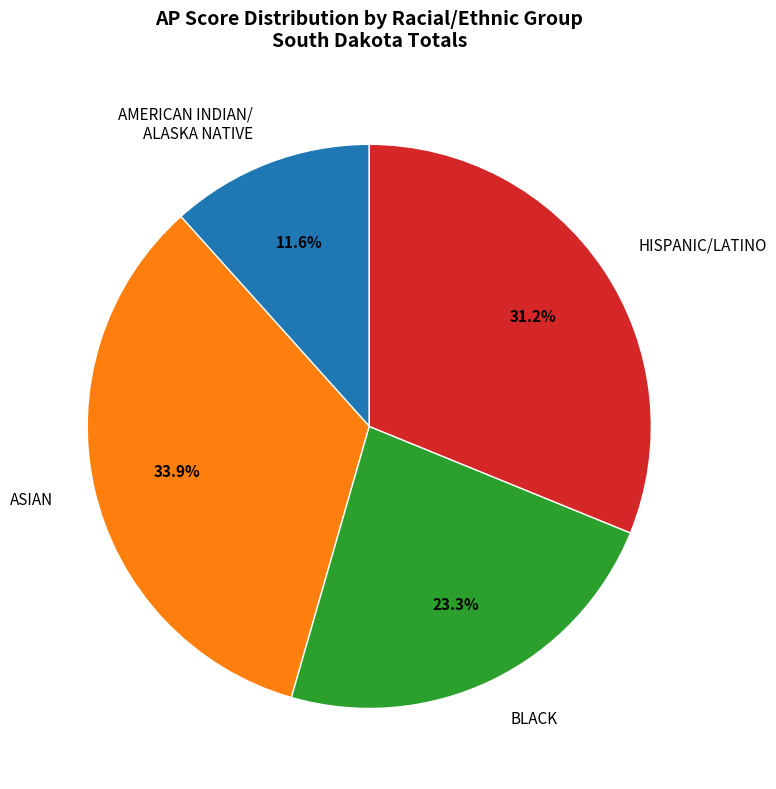

Does BLACK account for over 50% of the chart?

No